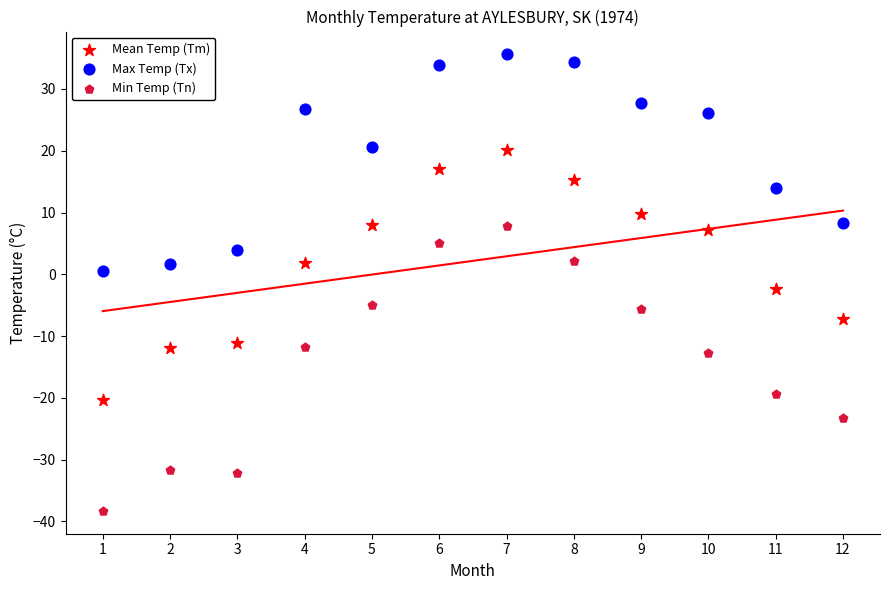

Across all data points, what is the range of X values (max minus min)?

11.0